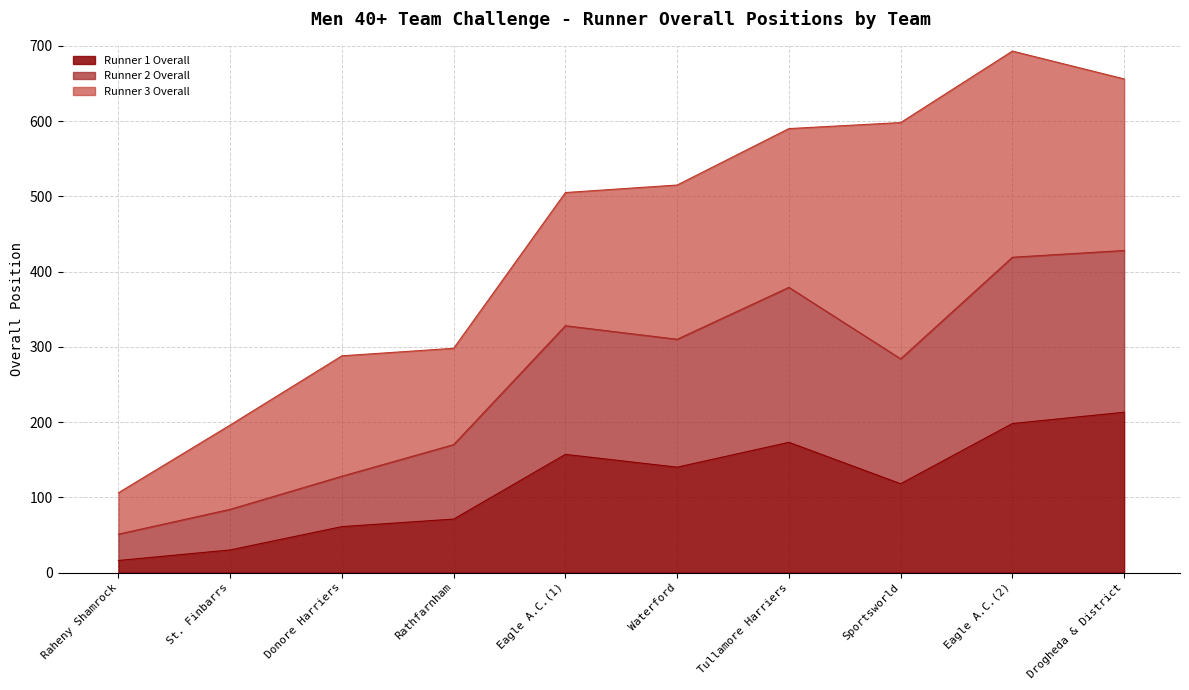

What is the label of the 7th point from the left?

Tullamore Harriers